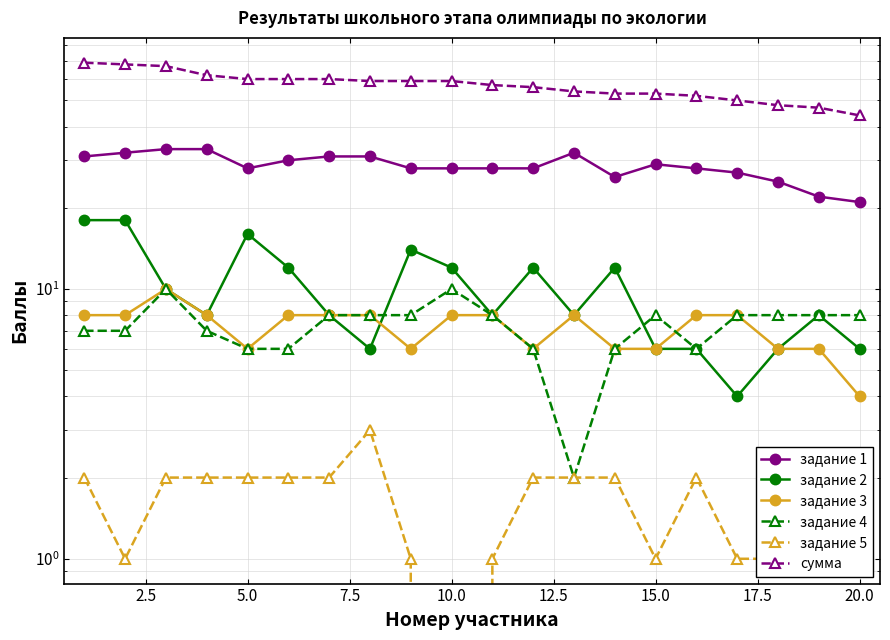

Which series has the largest total across all categories?

сумма